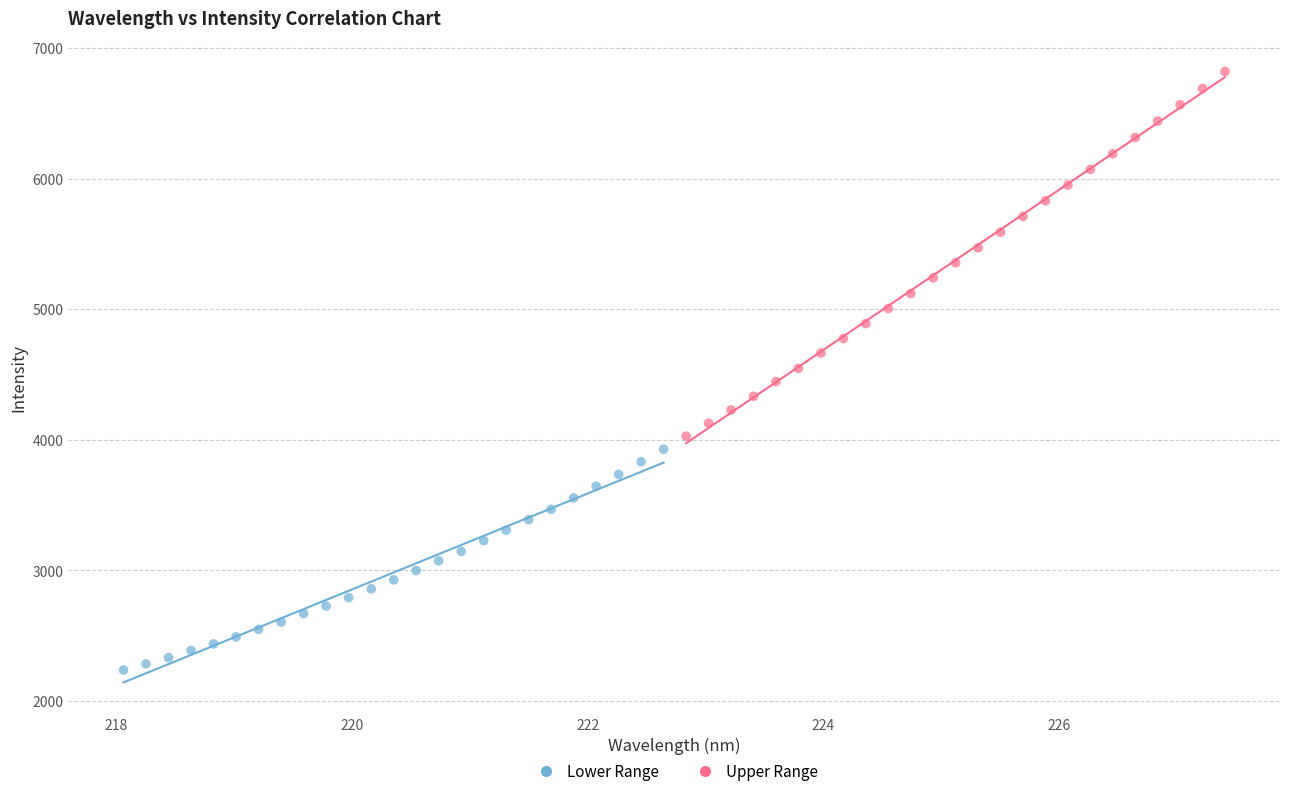

Which series reaches the maximum Y coordinate?

Upper Range